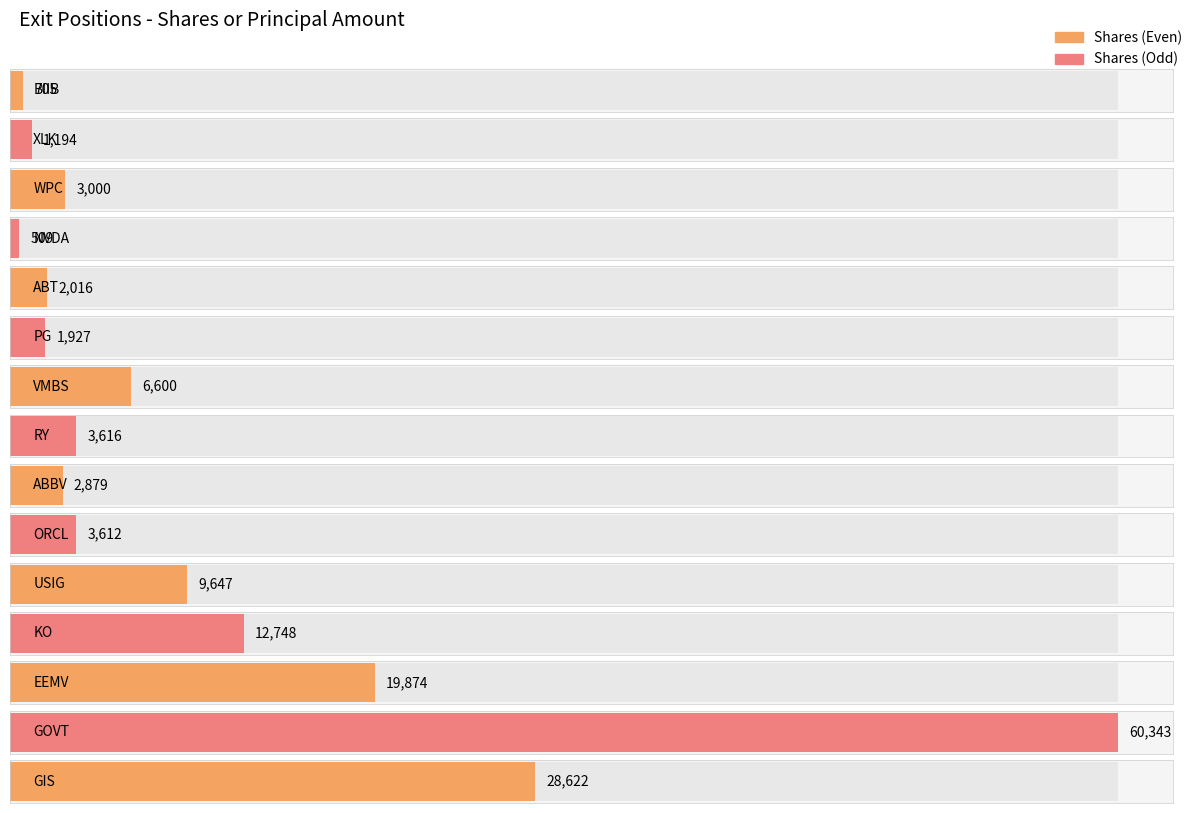

Where does the Shares or principal amount series first go above -3612?

BIIB